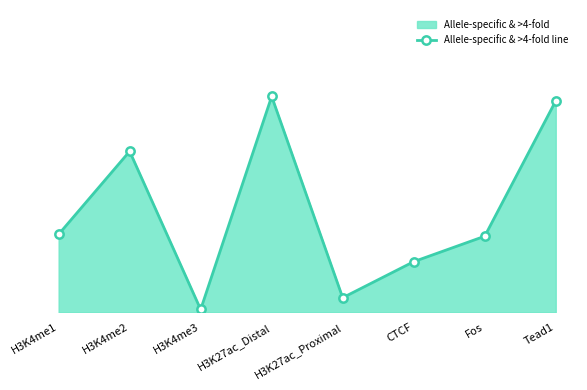

What is the value of the 6th point from the left?

1139